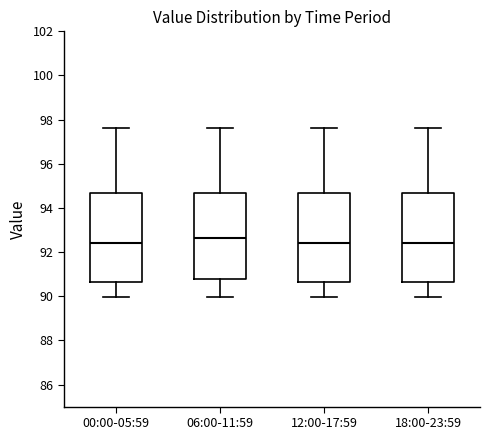

Where is the upper edge of the box for 18:00-23:59 on the y-axis? The values are not printed on the chart, so give them approximately, as read against the axis.

94.6